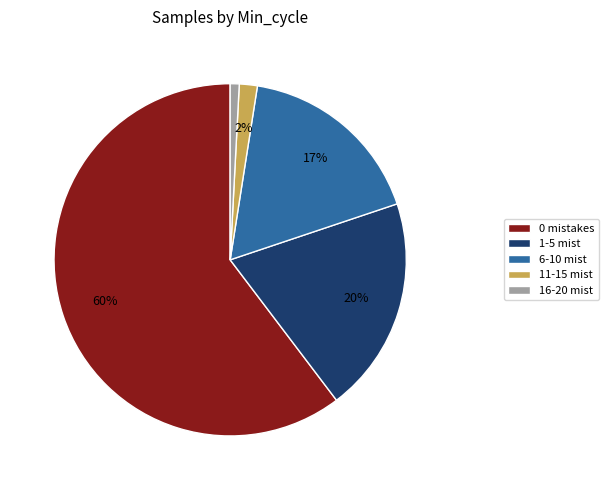

Rank the categories by value from lowest to highest.

16-20 mist, 11-15 mist, 6-10 mist, 1-5 mist, 0 mistakes